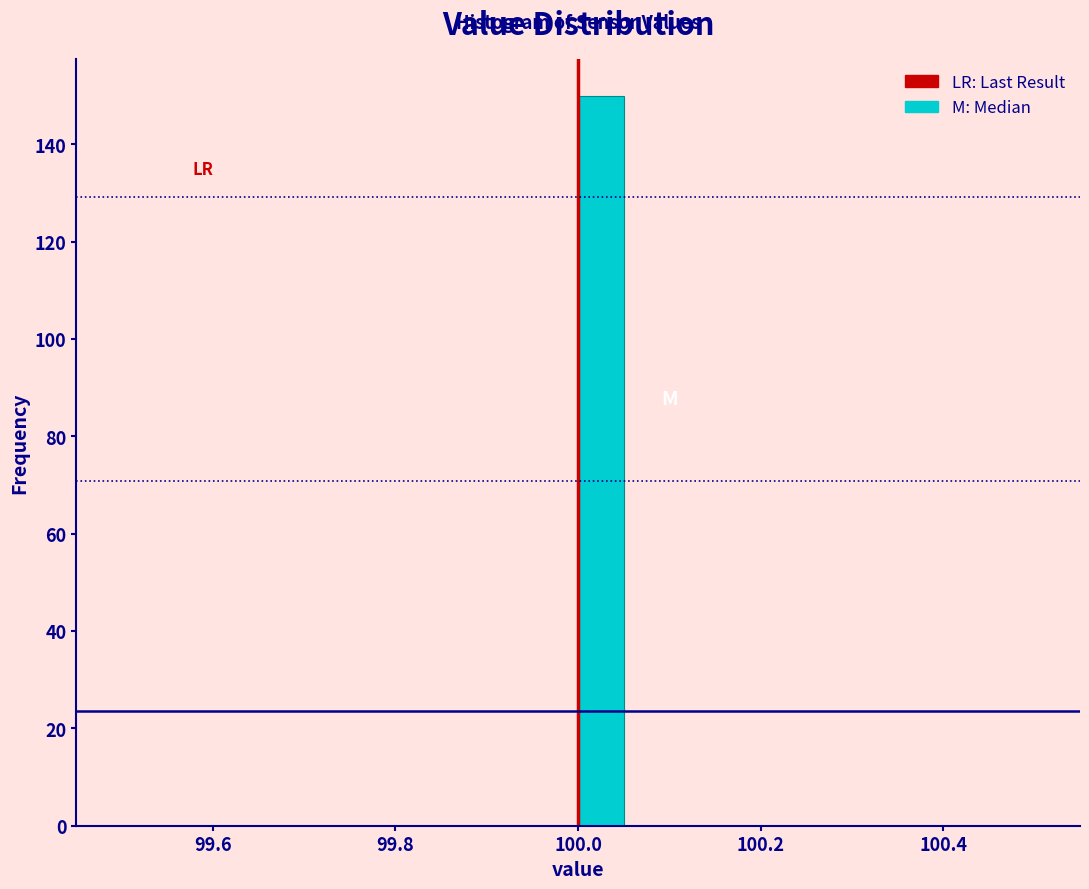

Around what value on the x-axis is the tallest bar? Give the approximate position of its centre, as read against the axis.

100.02